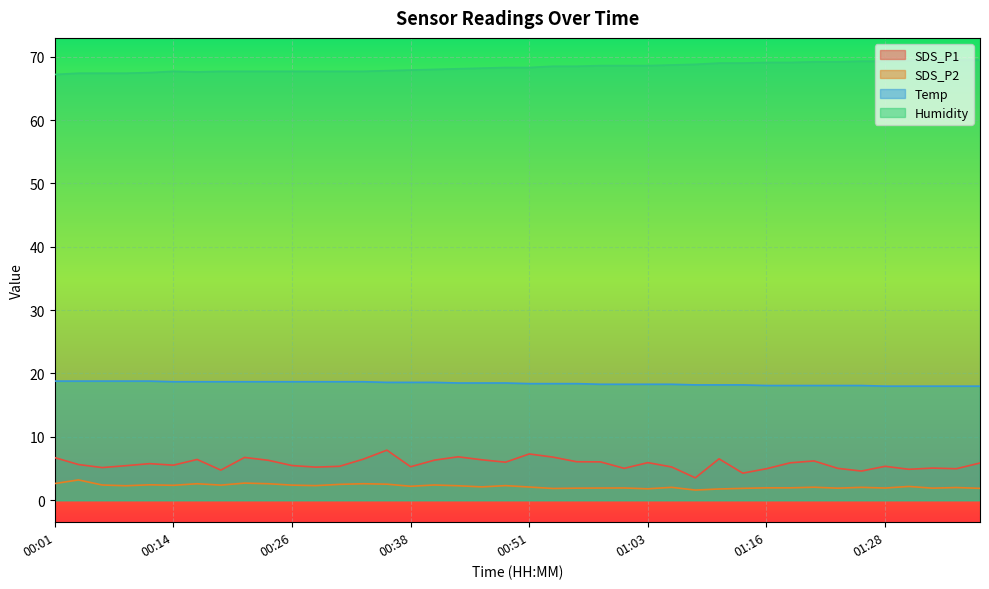

What is the difference between the highest and lowest values at 00:53?

66.7